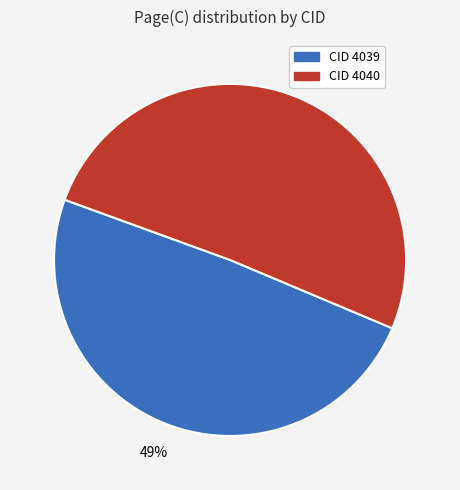

True or false: CID 4040 accounts for 51% of the total.

True